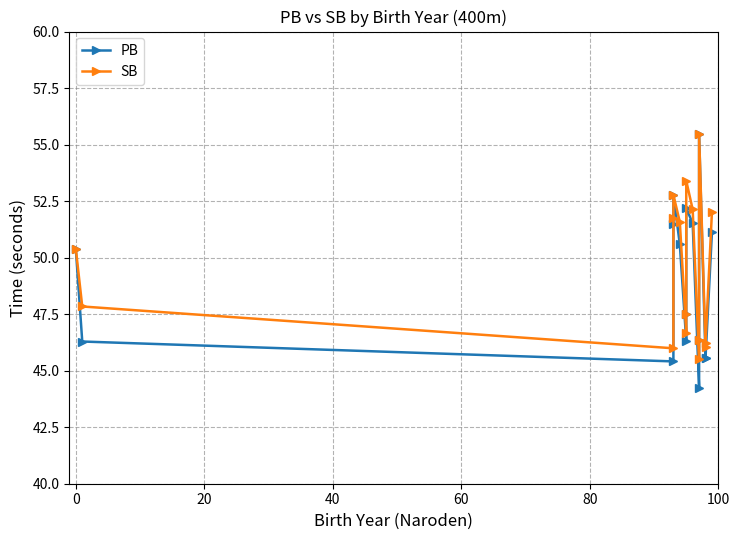

How many interior local valleys does the SB series have?

4